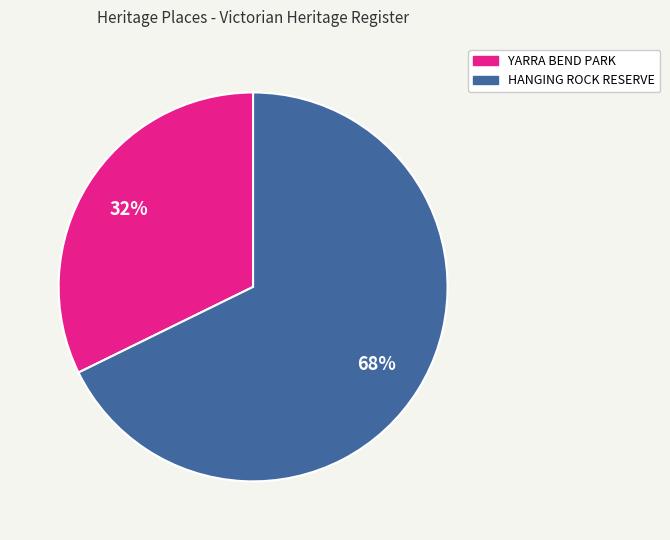

What is the majority slice?

HANGING ROCK RESERVE